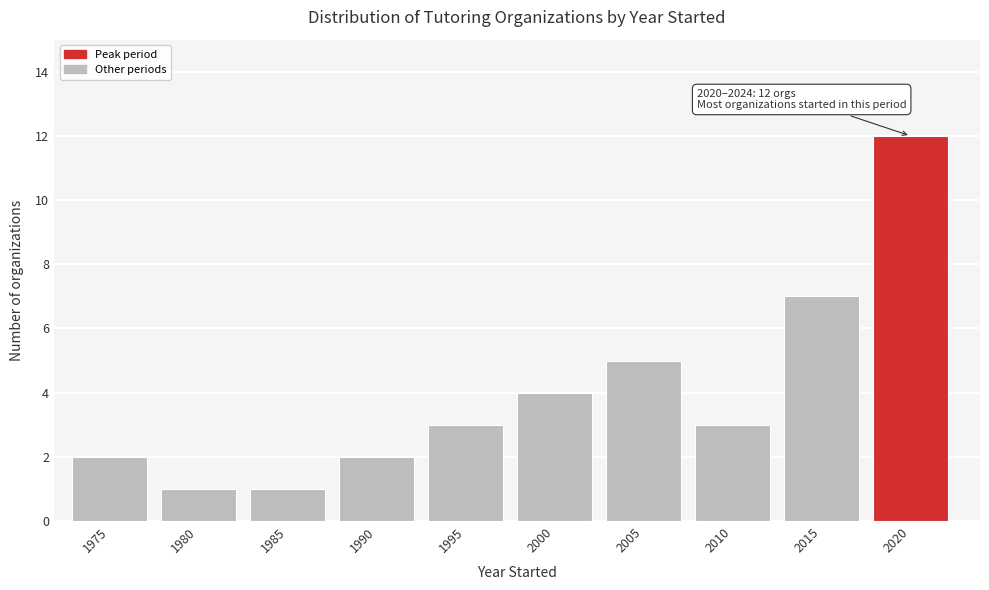

Reading left to right, transcribe all the data shown in this chart.

1975=2	1980=1	1985=1	1990=2	1995=3	2000=4	2005=5	2010=3	2015=7	2020=12